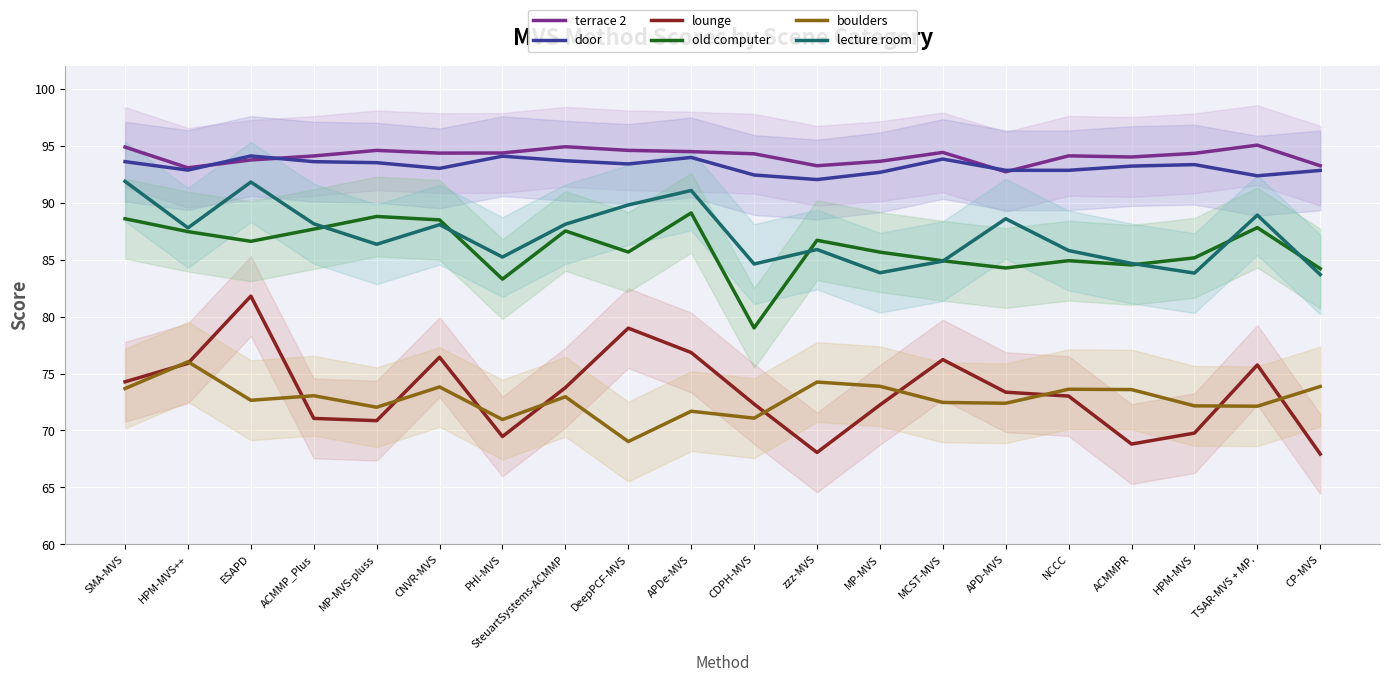

True or false: old computer and boulders intersect in this chart.

False